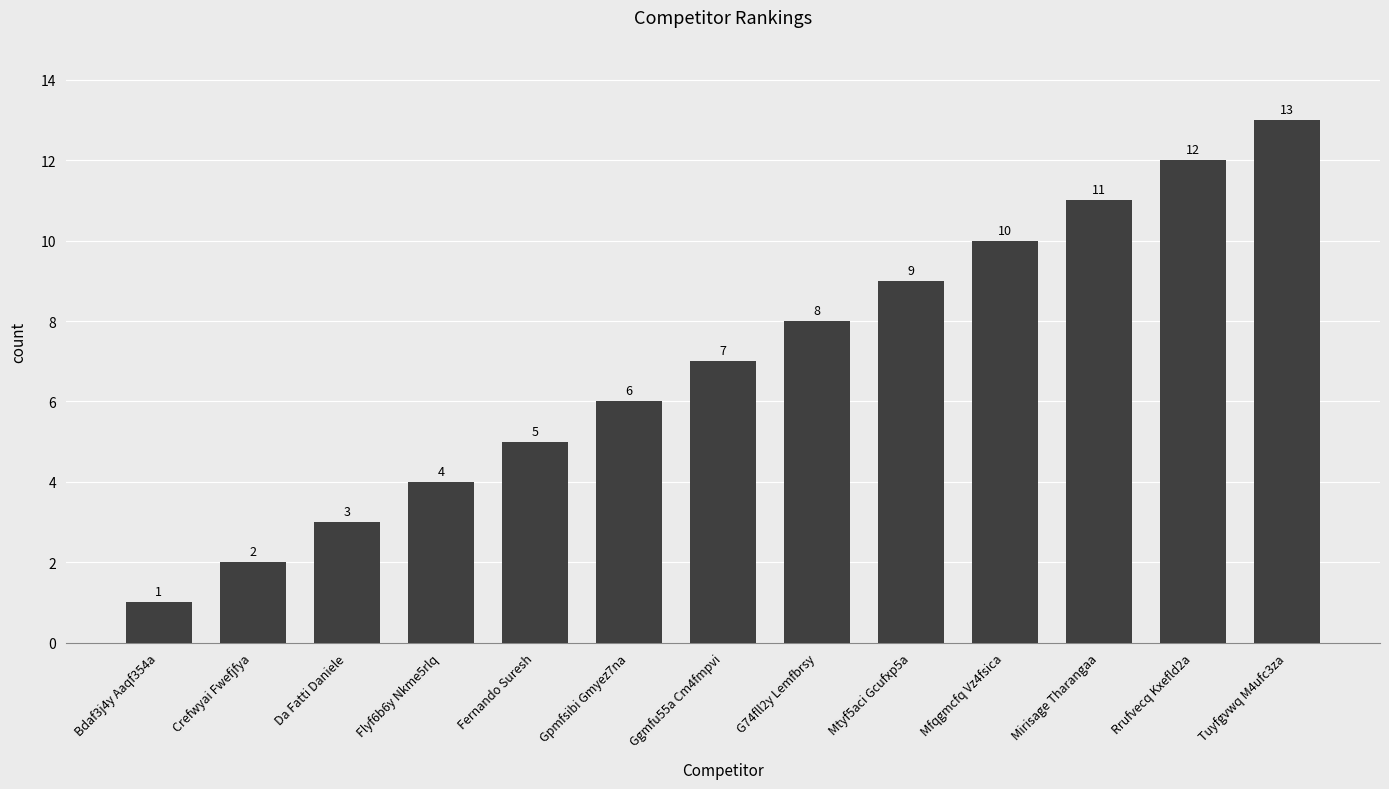

What is the average value?

7